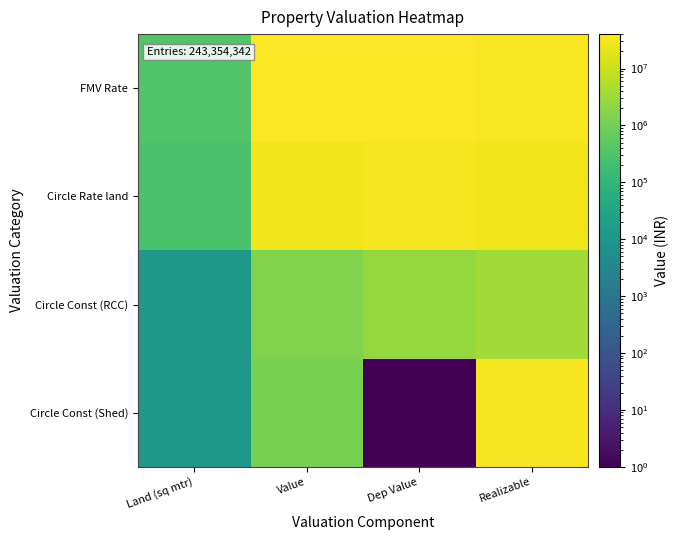

Between Land (sq mtr) and Realizable, which is larger?

Realizable